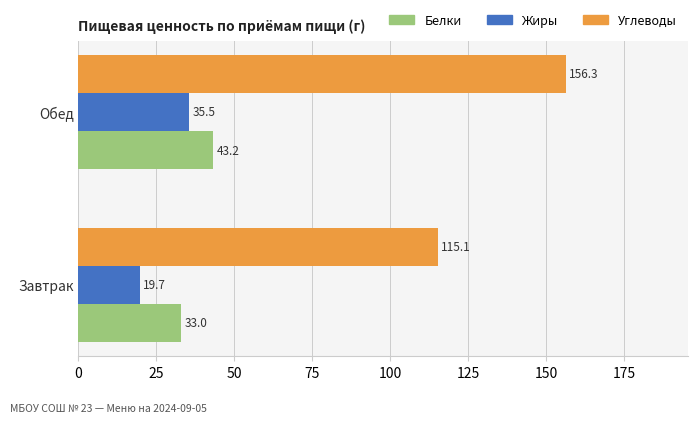

Is it true that Углеводы equals 156.3 at Обед?

True